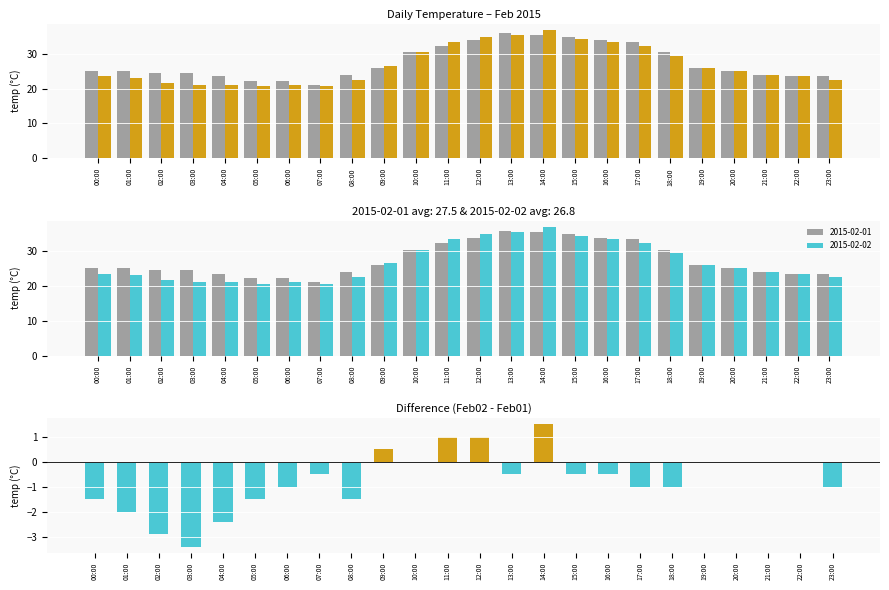

Reading left to right, extract all data points from this chart.

-1.5	-2.0	-2.9	-3.4	-2.4	-1.5	-1.0	-0.5	-1.5	0.5	0.0	1.0	1.0	-0.5	1.5	-0.5	-0.5	-1.0	-1.0	0.0	0.0	0.0	0.0	-1.0